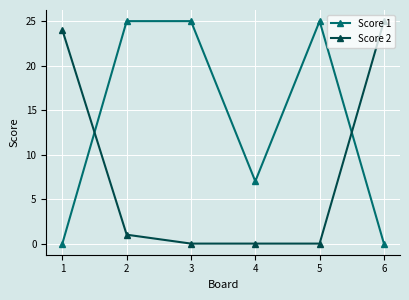

Which series ends up on top after the final intersection of Score 2 and Score 1?

Score 2